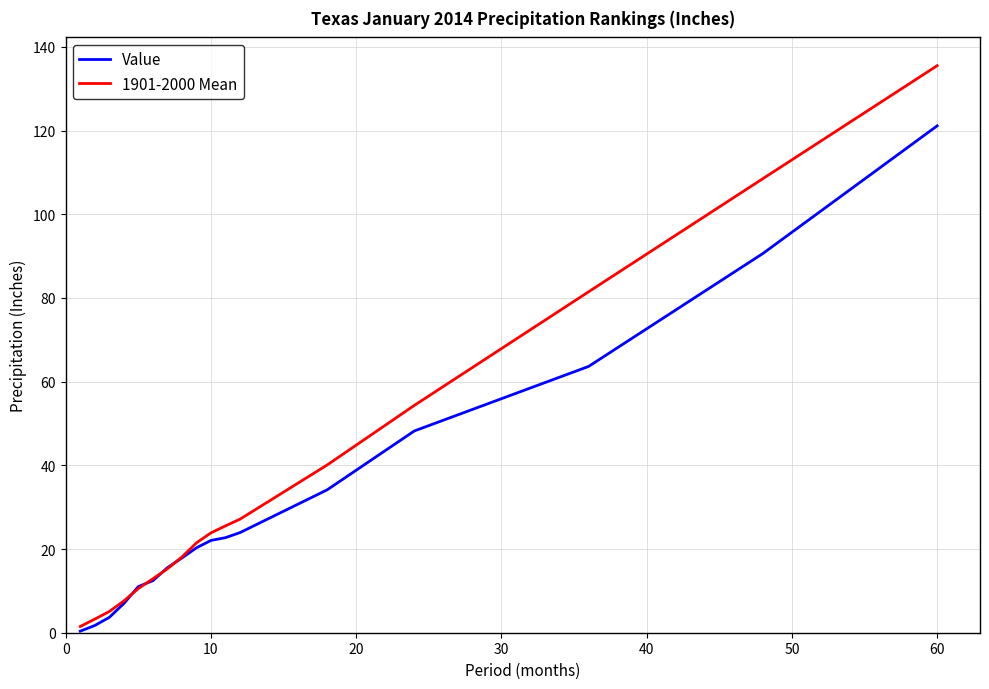

Rank the series by their maximum value, from lowest to highest.

Value, 1901-2000 Mean